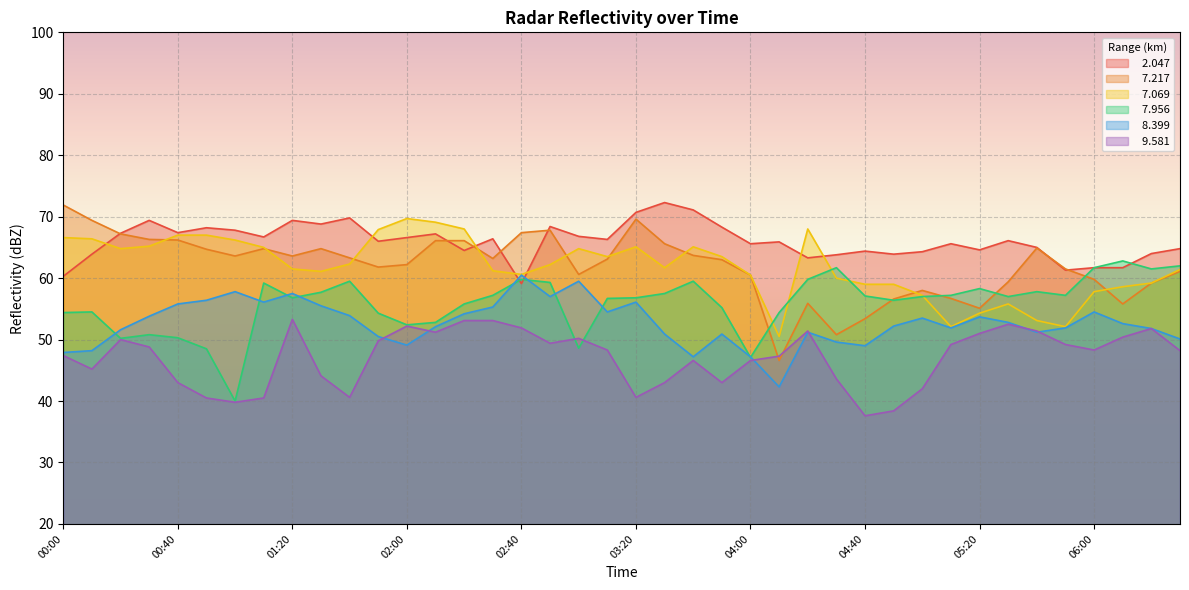

What is the total value across all series at 06:00?

343.8